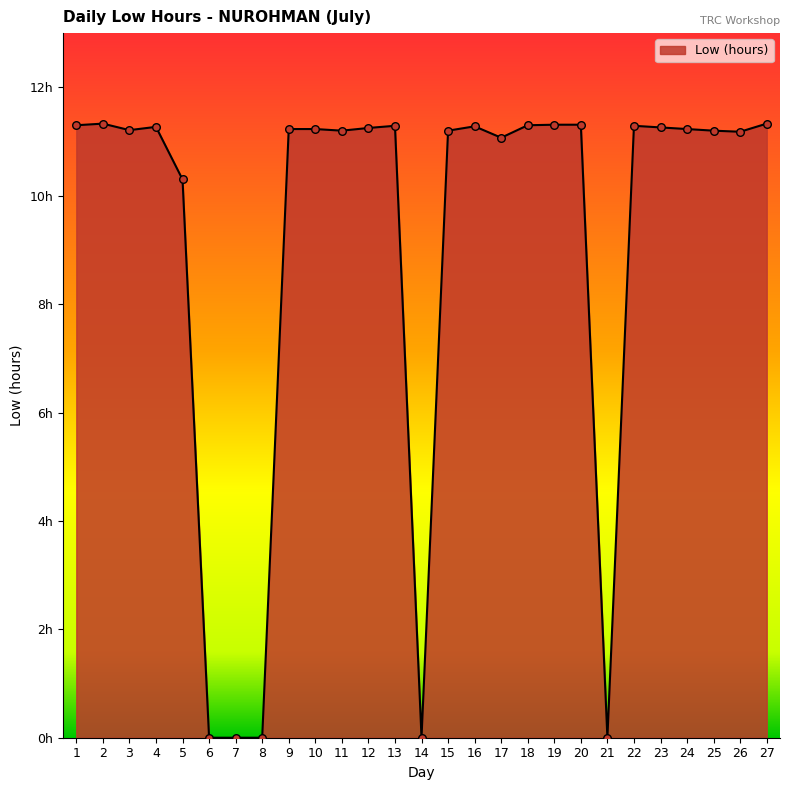

What is the change in value from 8 to 16?

+11.3